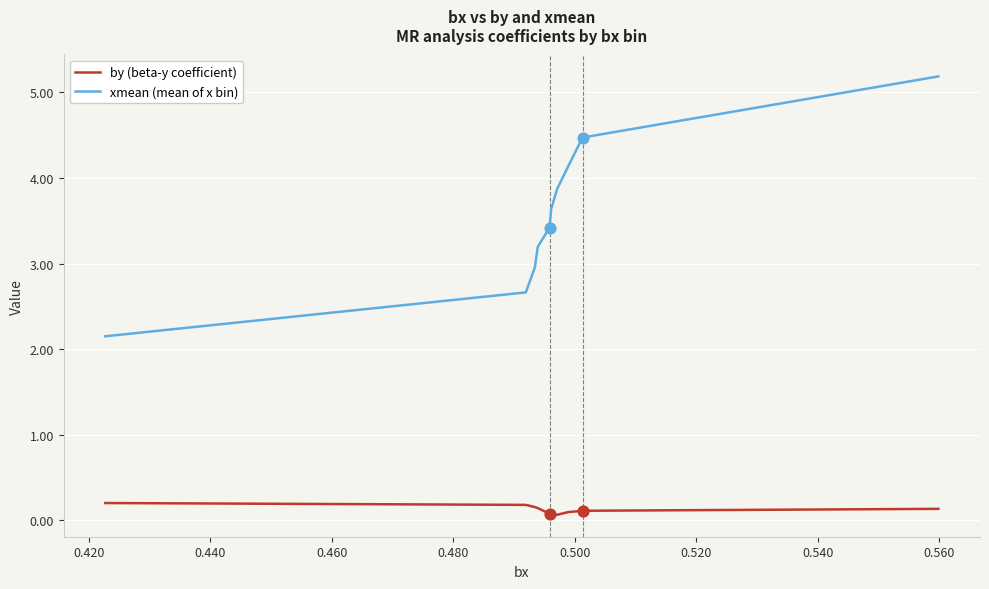

Which series has the largest total across all categories?

xmean (mean of x bin)